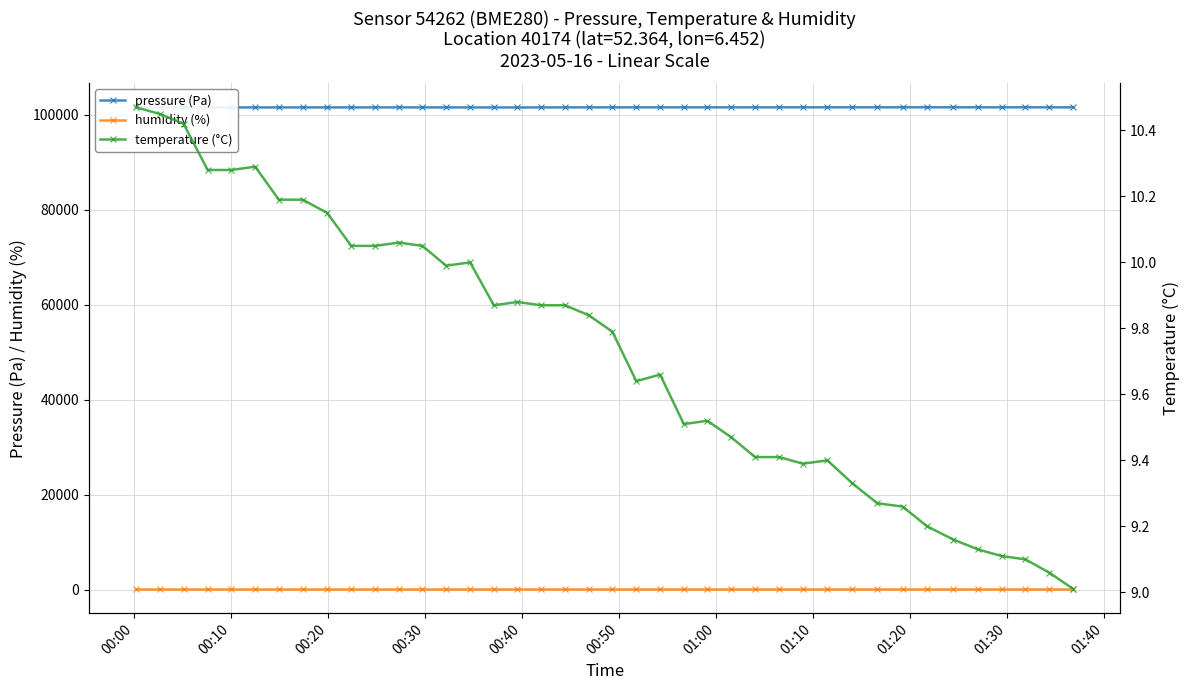

True or false: pressure (Pa) and humidity (%) intersect in this chart.

False